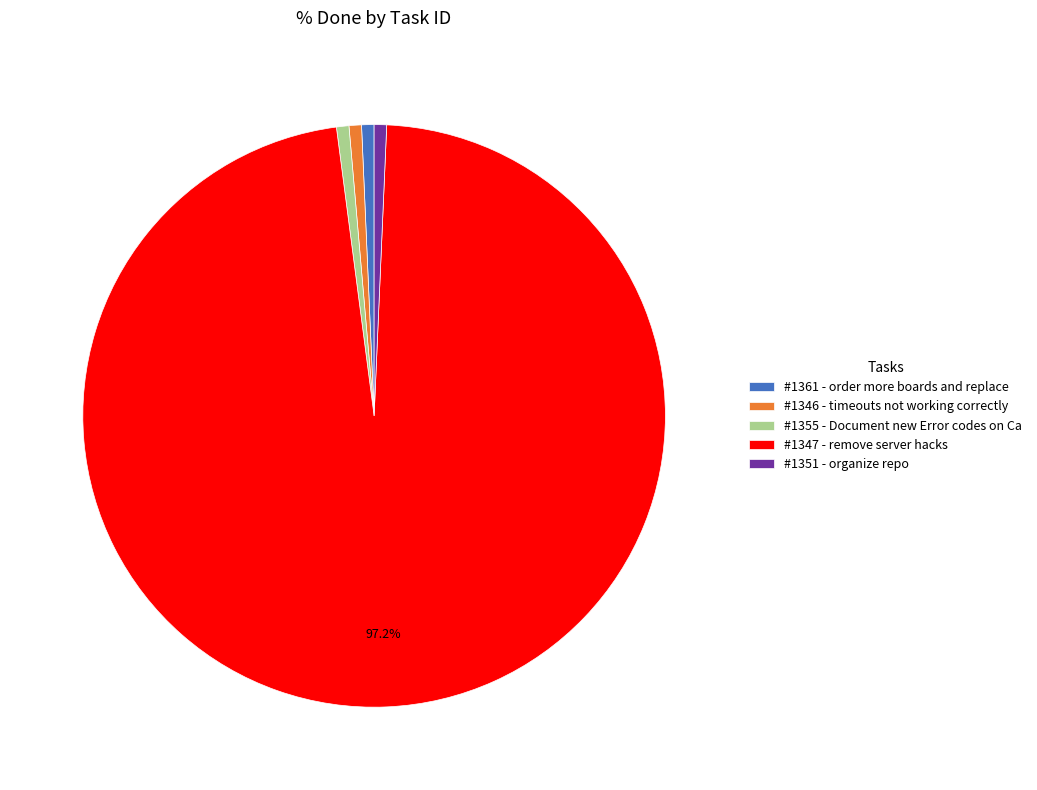

Combined, do #1355 - Document new Error codes on Ca and #1346 - timeouts not working correctly account for over 50%?

No